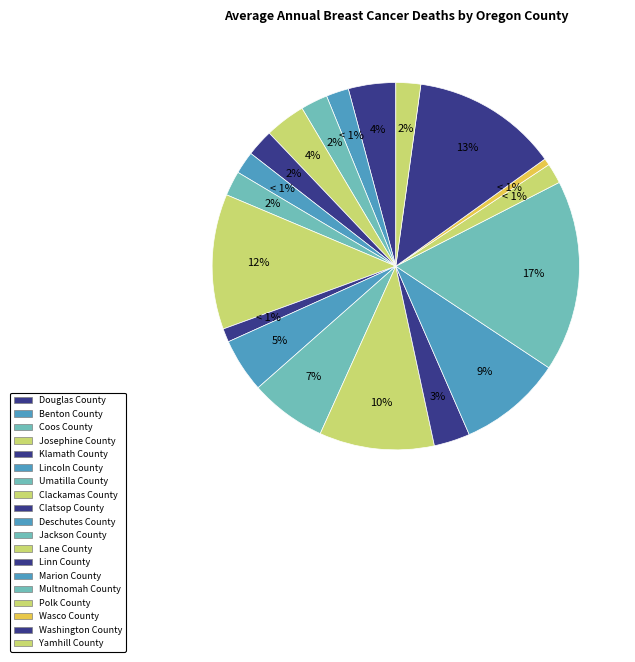

To the nearest percent, what is the difference between the largest and smallest slice percentages?

16%